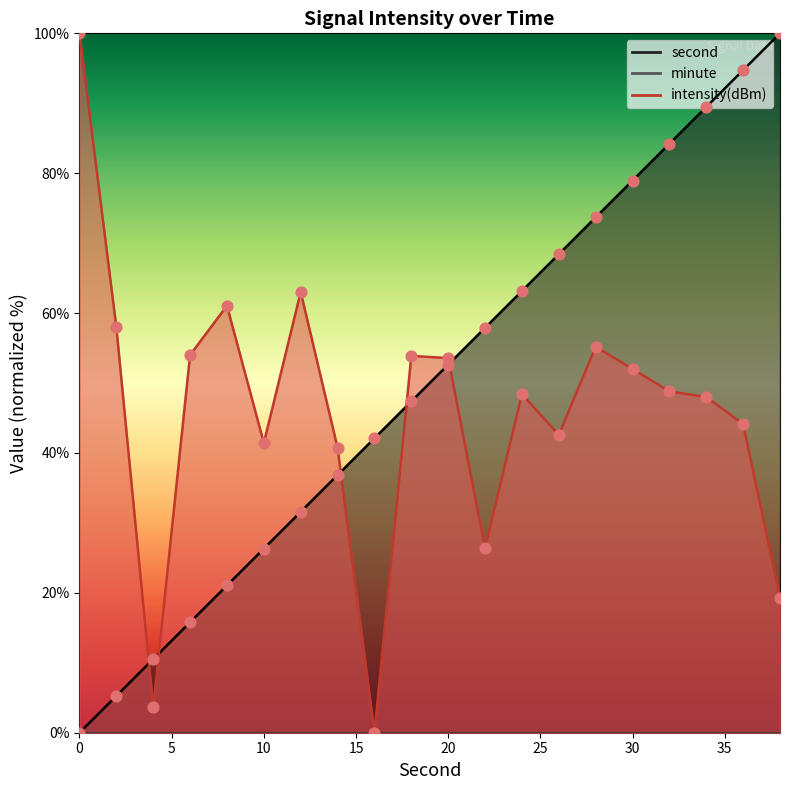

Which series reaches the minimum Y coordinate?

second